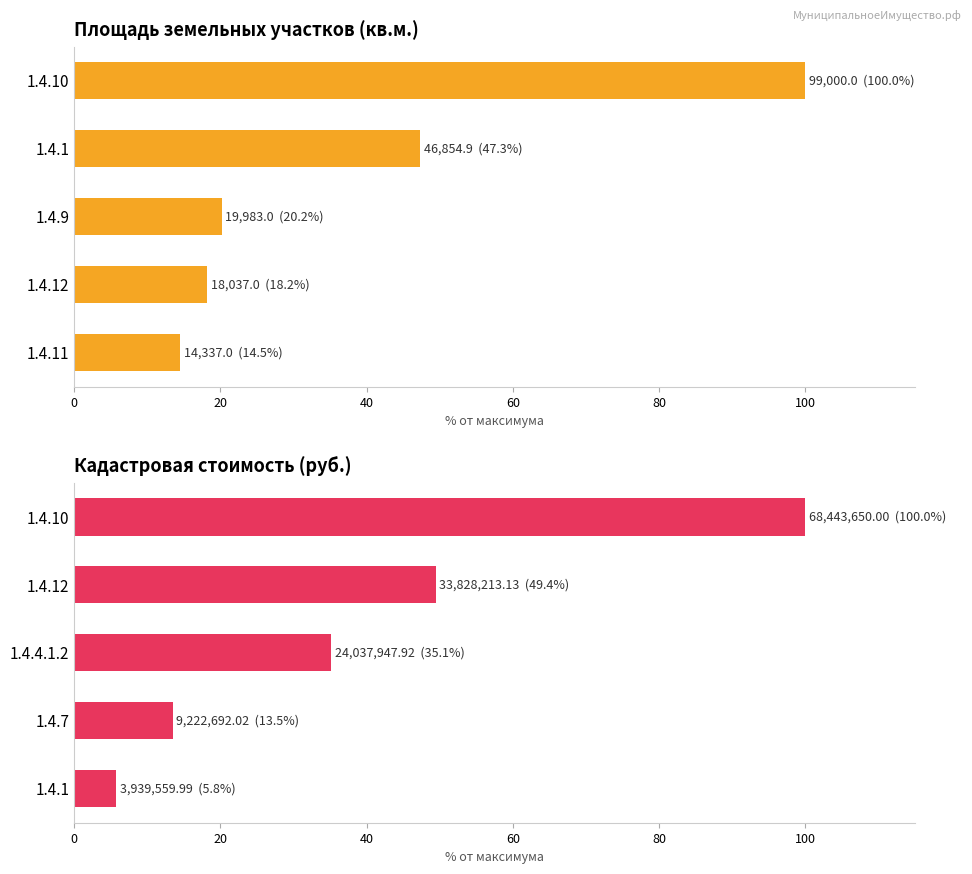

At 60, list the series in order from largest to smallest.

Площадь, кв.м., Кадастровая стоимость